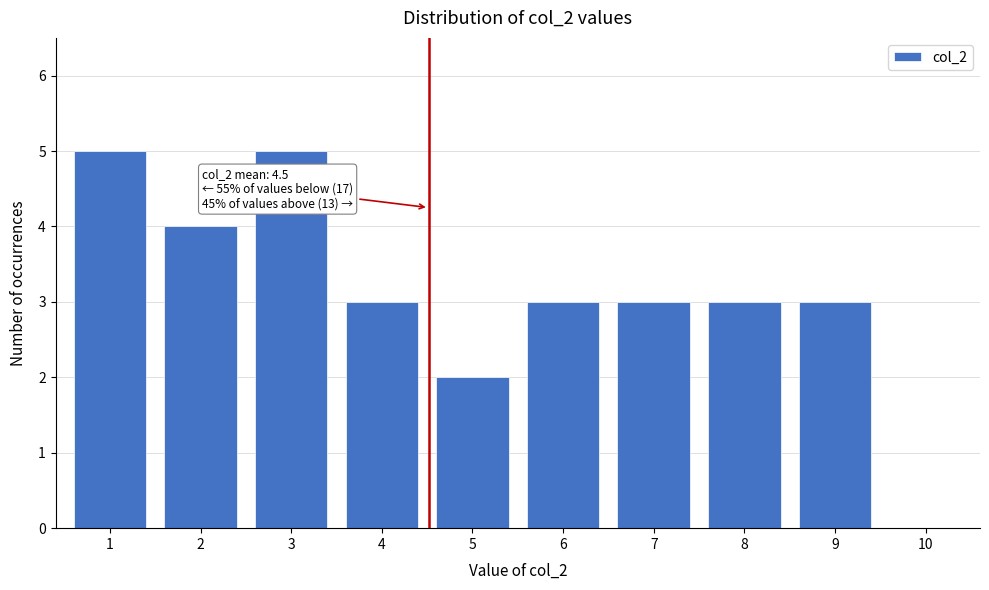

Reading left to right, extract all data points from this chart.

1=5	2=4	3=5	4=3	5=2	6=3	7=3	8=3	9=3	10=0